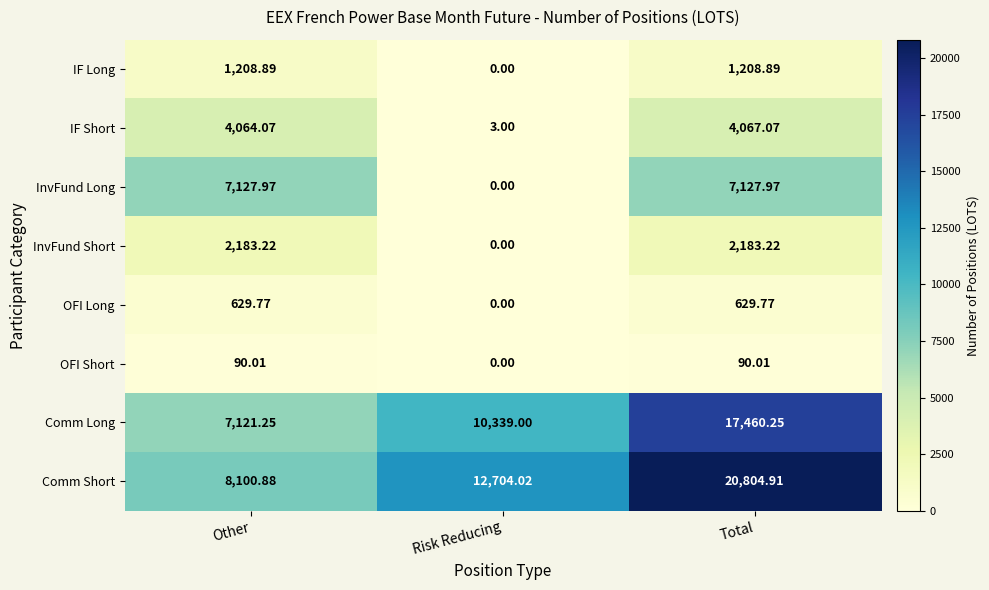

Which series changed the most between Risk Reducing and Total?

Comm Short